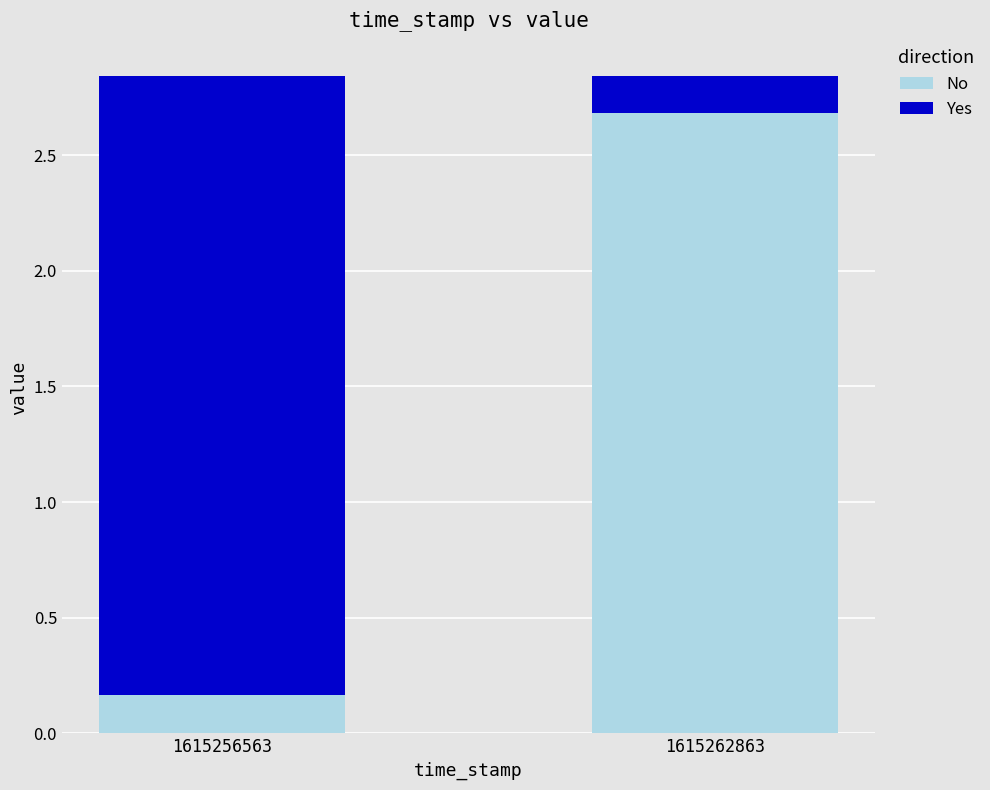

What is the difference between the No values at 1615256563 and 1615262863?

2.5